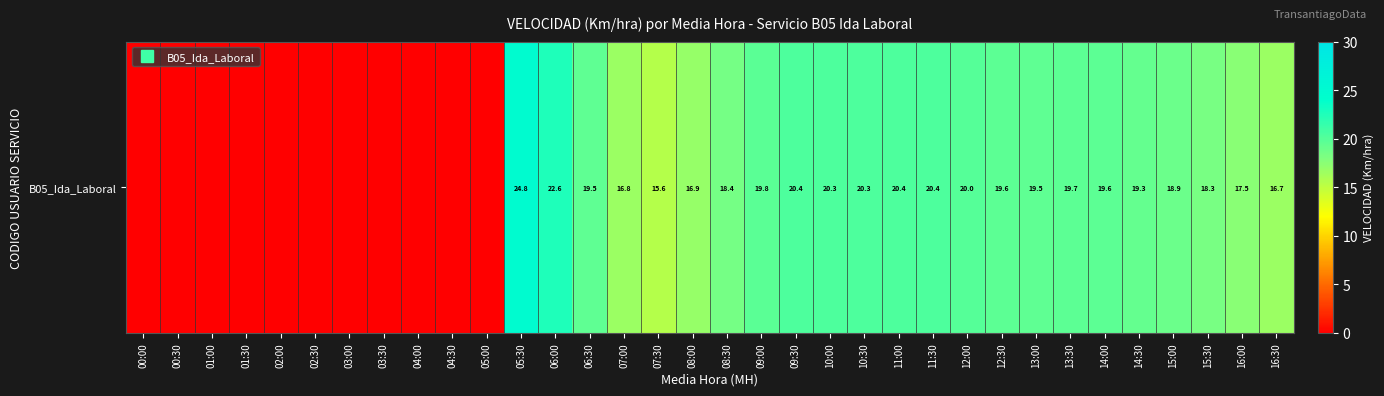

How many values are below 18?

16